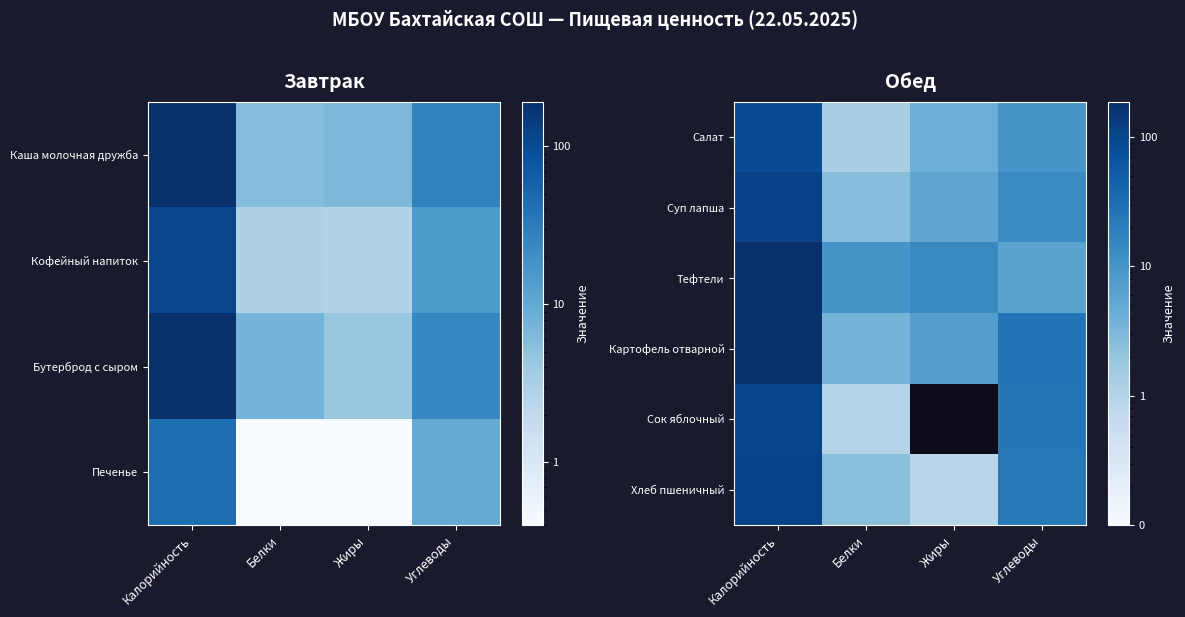

Is the value of Салат at Калорийность greater than the value of Картофель отварной at Калорийность?

No